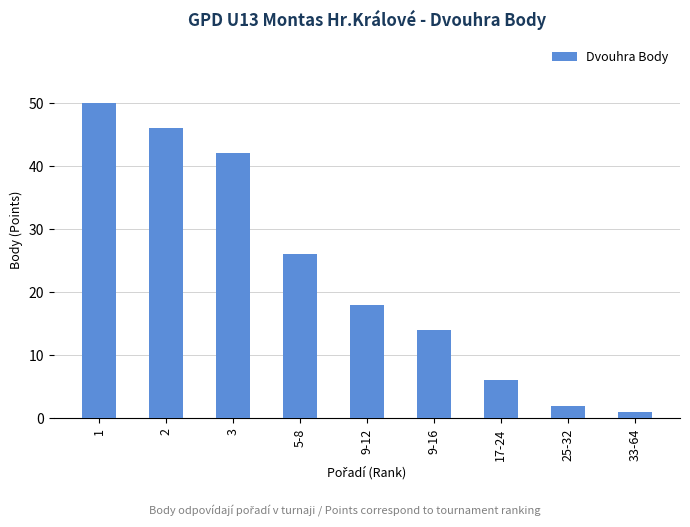

The value at 1 is 25. True or false?

False